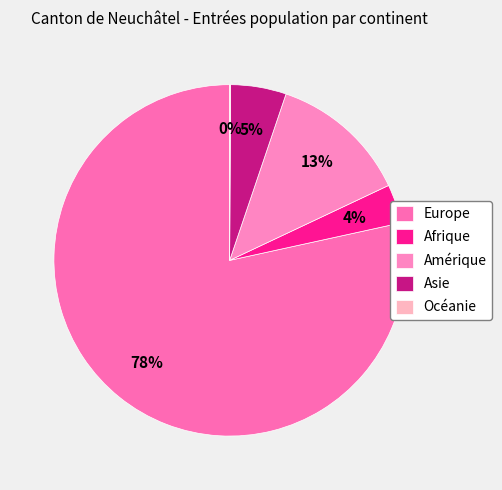

Is Europe the majority of the pie?

Yes